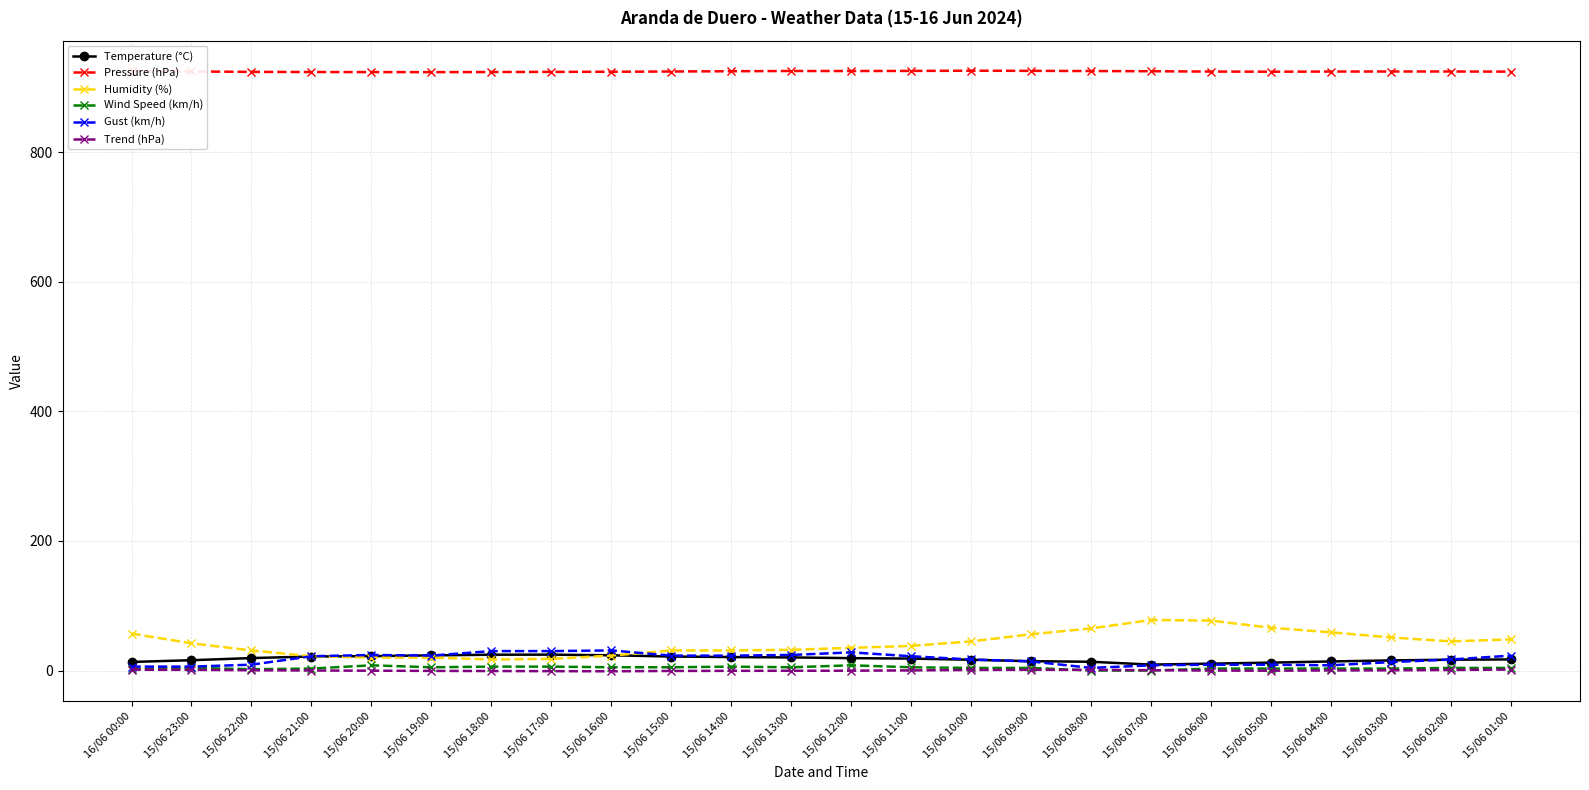

How many lines are shown in the chart?

6